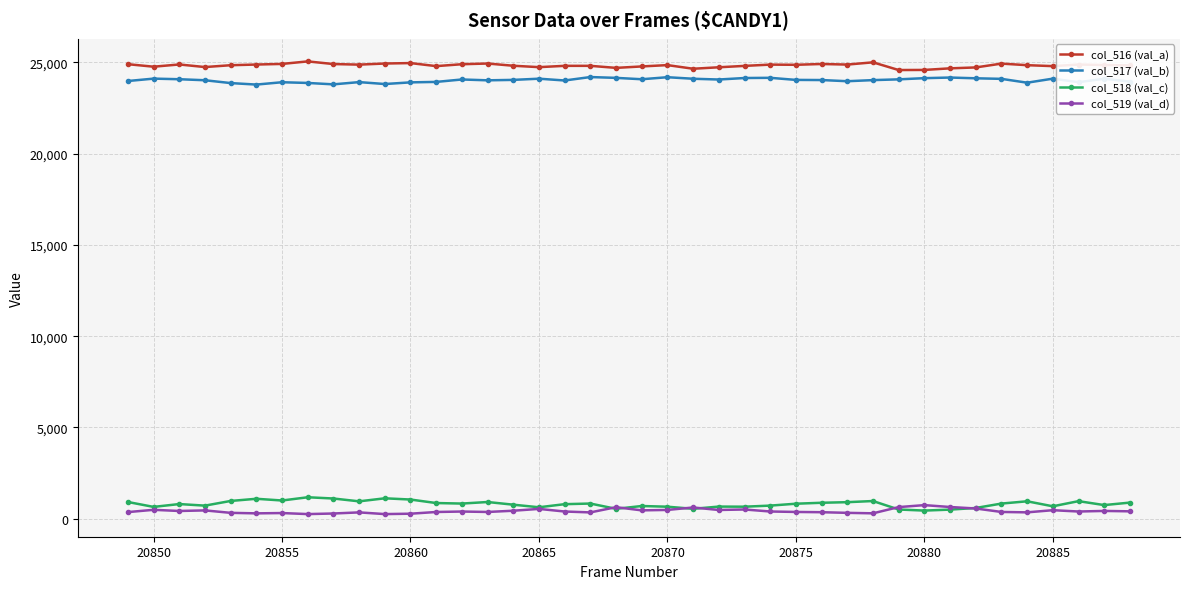

True or false: col_519 (val_d) has more than 1 interior local peaks.

True